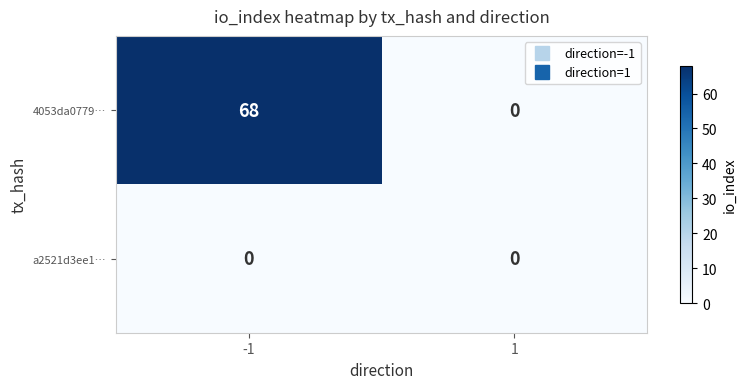

At -1, list the series in order from largest to smallest.

4053da0779…, a2521d3ee1…